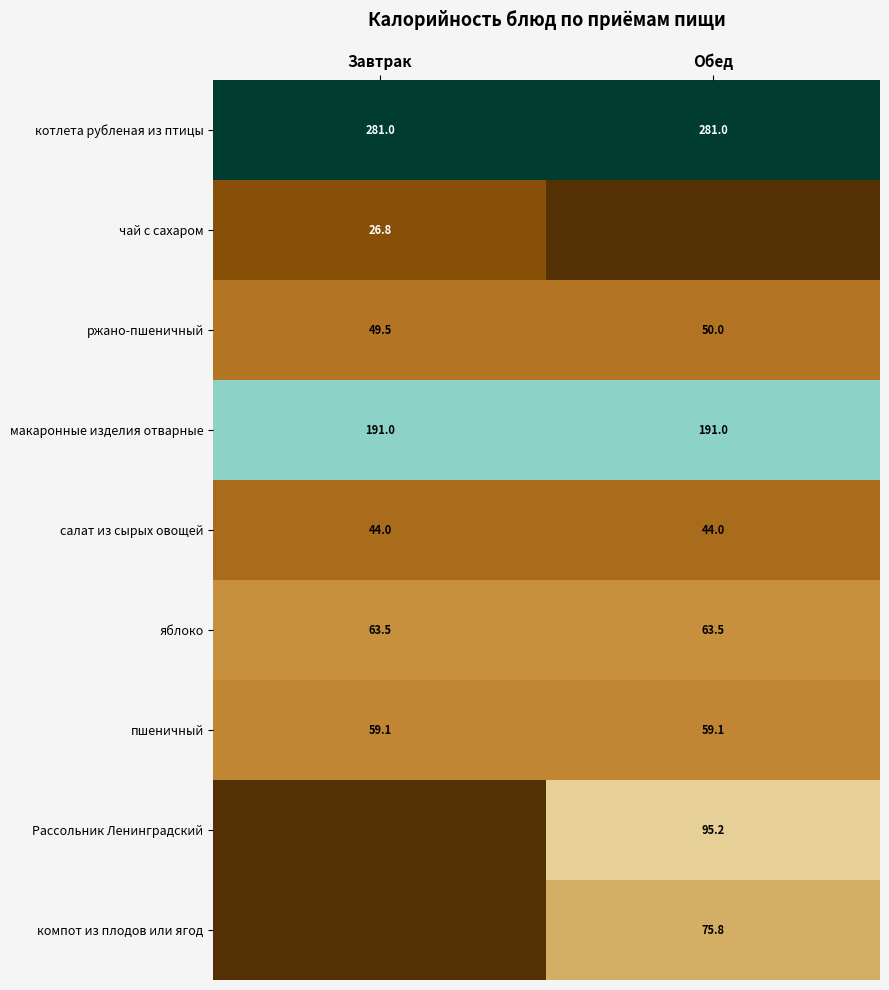

What is the sum of all котлета рубленая из птицы values?

562.0